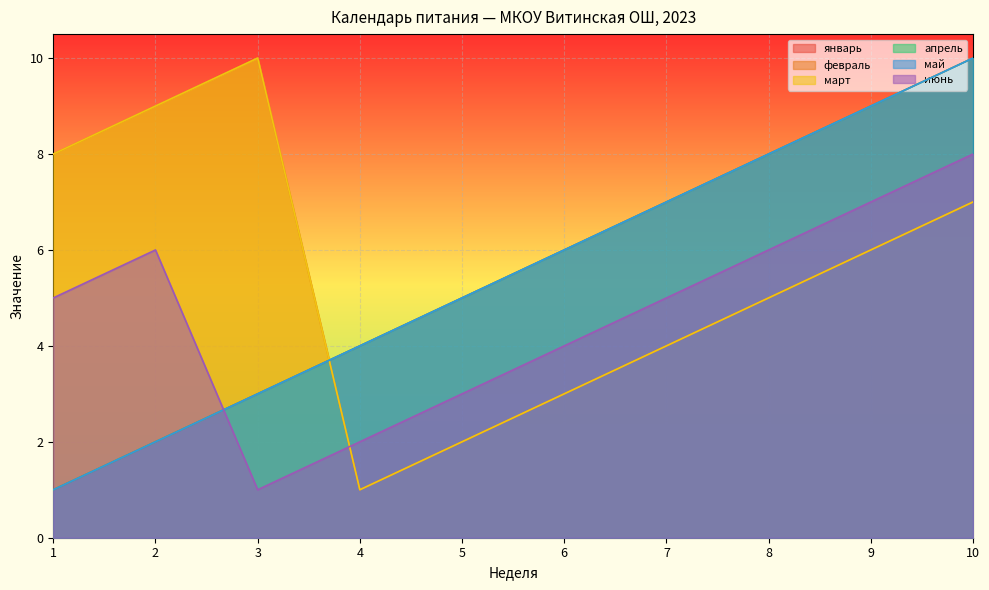

Which category has the lowest value in the май series?

1